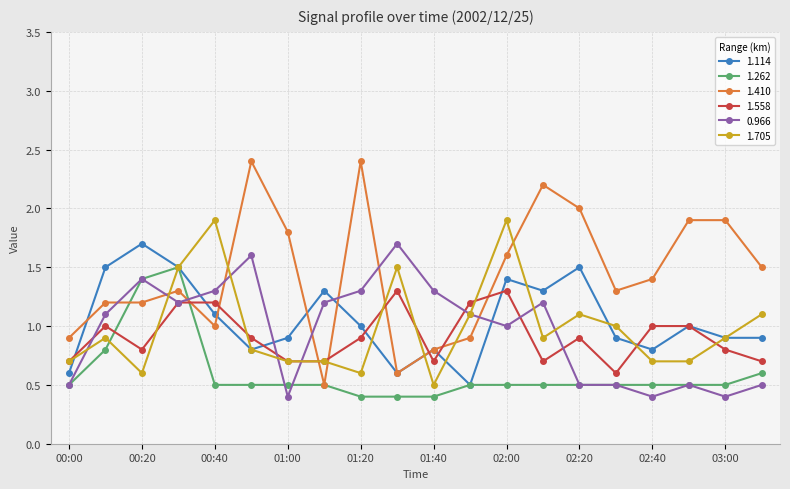

What is the value of the 1.114 point at the 12th from the left?

0.5